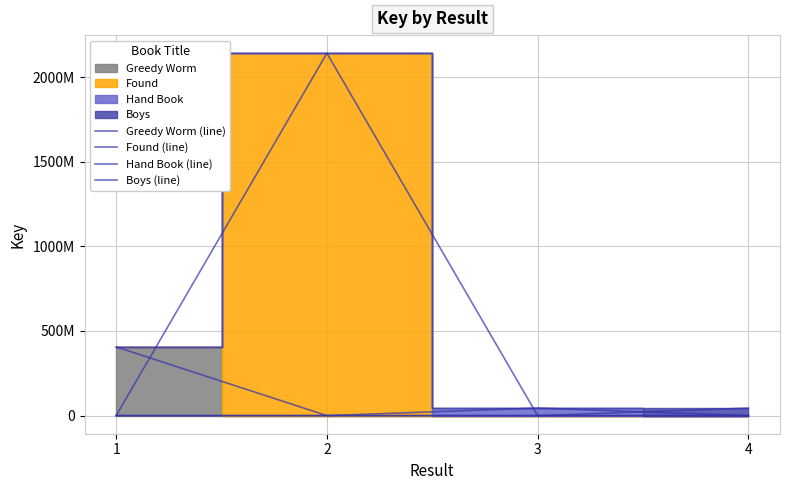

Which has a higher value, 2 or 4?

2